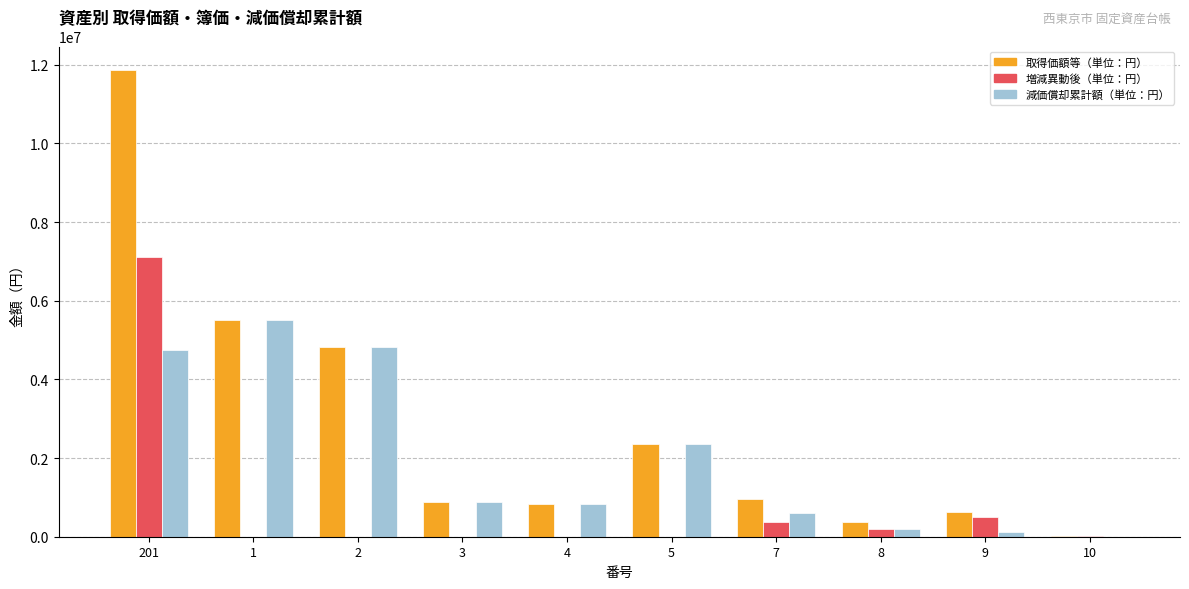

What is the greatest value displayed?

11869730